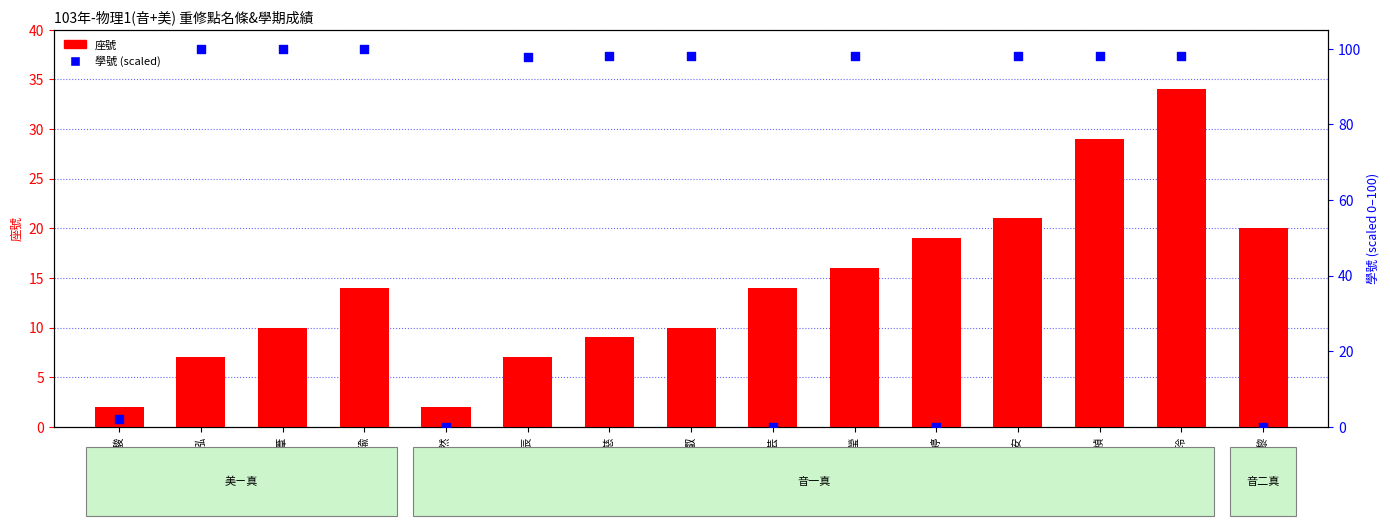

Which series has the largest total across all categories?

學號 (scaled)